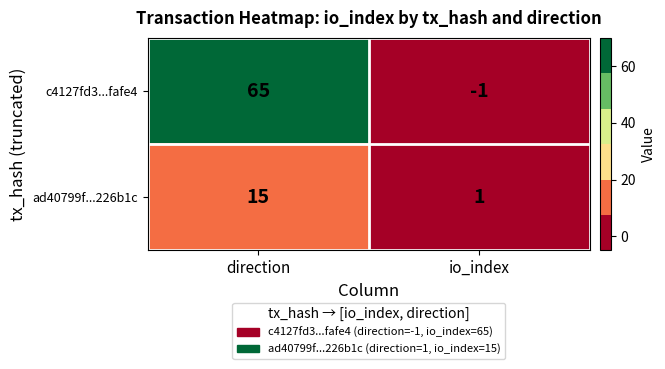

Is it true that ad40799f...226b1c equals 0 at io_index?

False